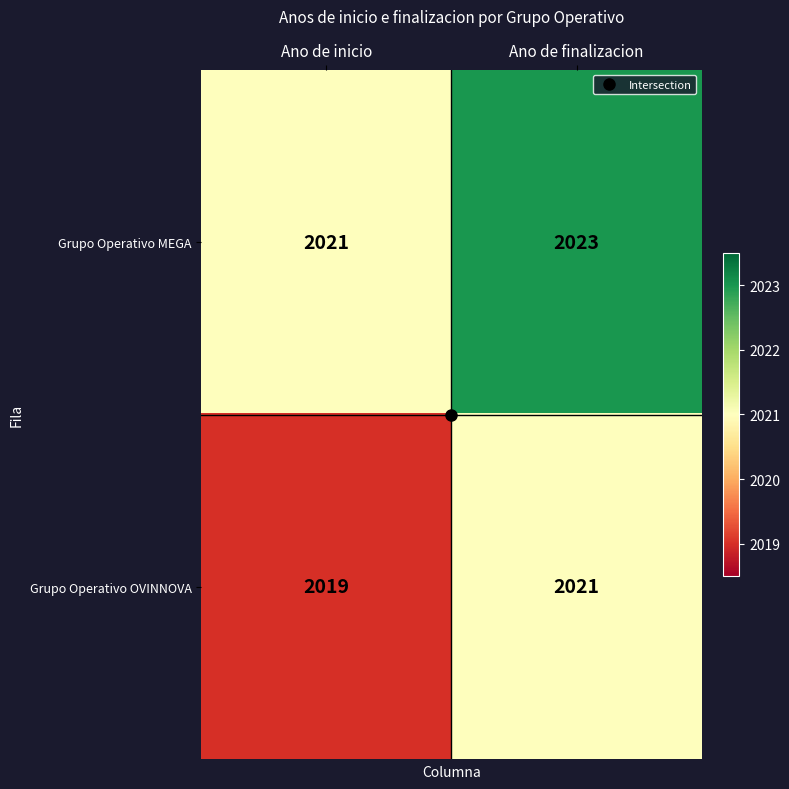

Which series has the largest total across all categories?

Grupo Operativo MEGA